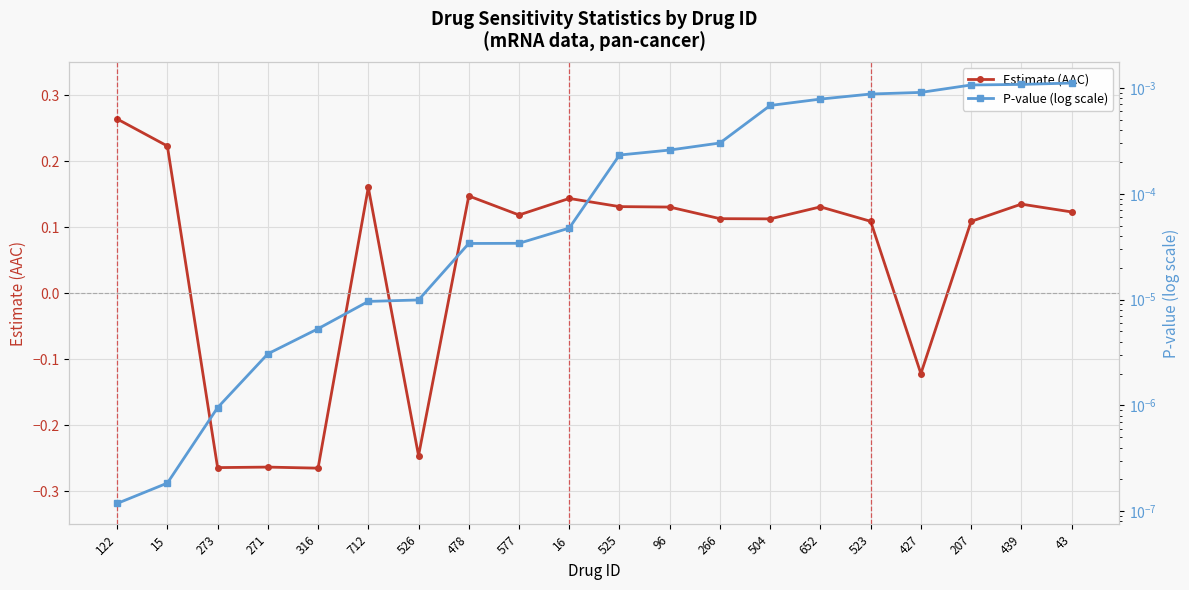

Rank the categories by Estimate (AAC) value from highest to lowest.

122, 15, 712, 478, 16, 439, 525, 652, 96, 43, 577, 266, 504, 523, 207, 427, 526, 271, 273, 316